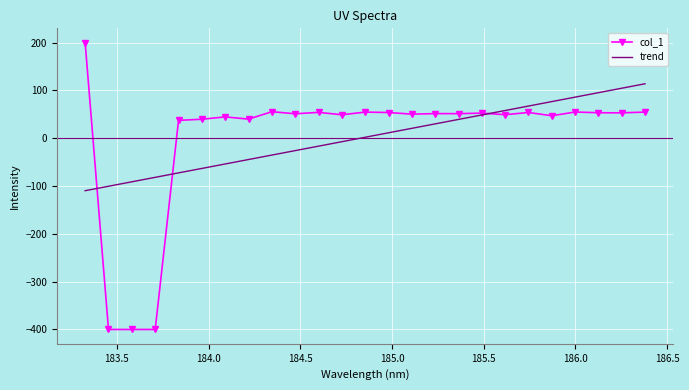

What is the sum of all col_1 values?

53.8